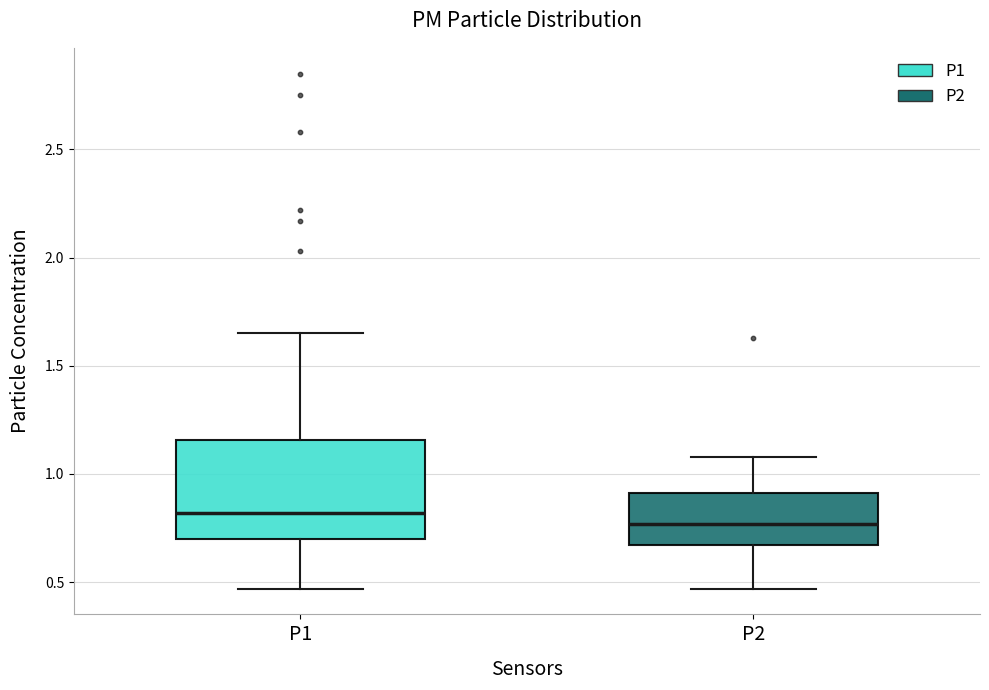

Reading left to right, transcribe this box plot: for each box, give where its median line is, the range the box spans, and where its two whiskers end, as read against the y-axis. The values are not printed on the chart, so give them approximately, as read against the axis.

P1: median 0.80, box 0.70 to 1.15, whiskers 0.45 to 1.65
P2: median 0.75, box 0.65 to 0.90, whiskers 0.45 to 1.10